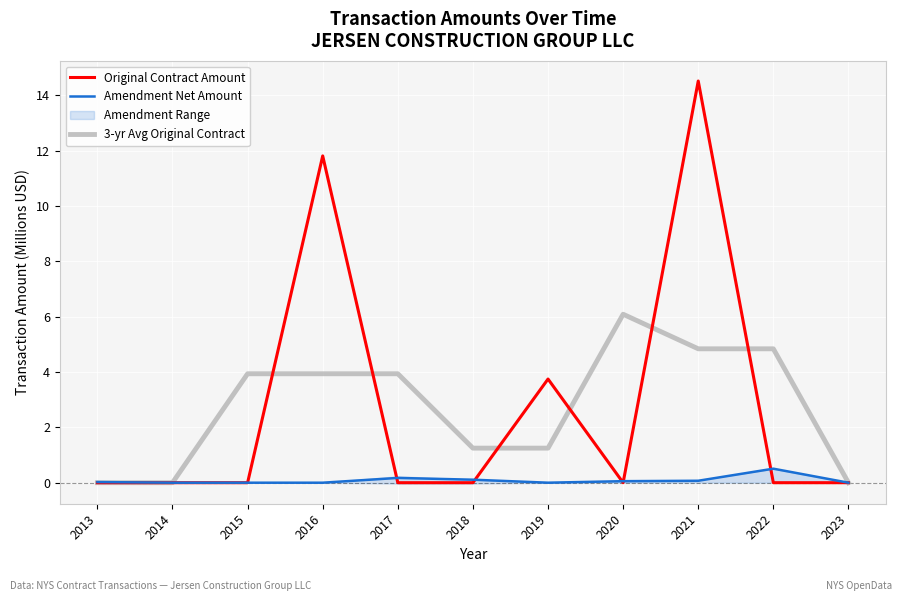

Is it true that Original Contract Amount equals 6.6 at 2013?

False